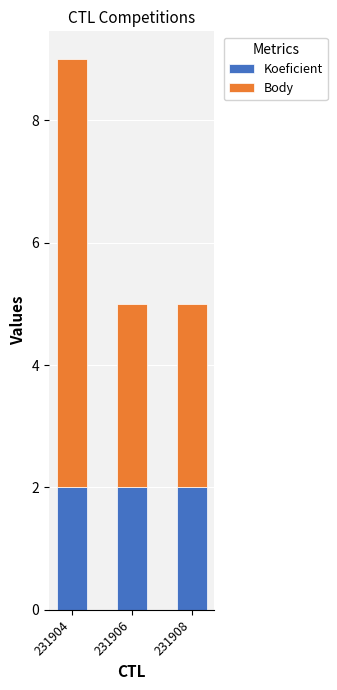

The value of Koeficient at 231904 is 3. True or false?

False